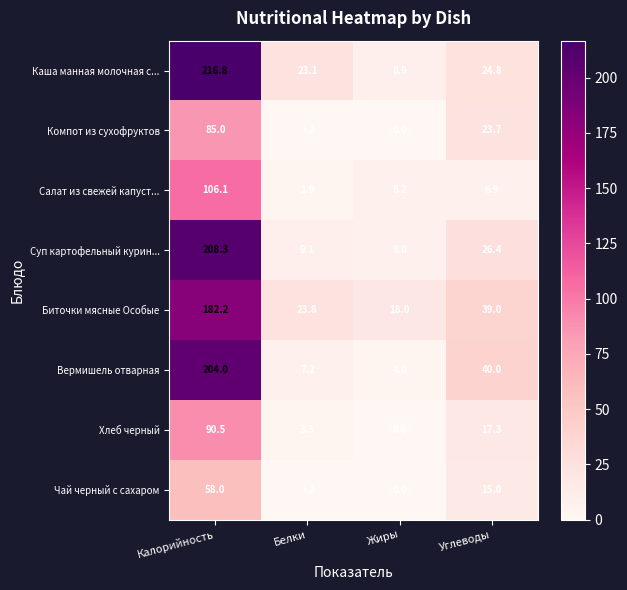

How many categories are shown in the chart?

4